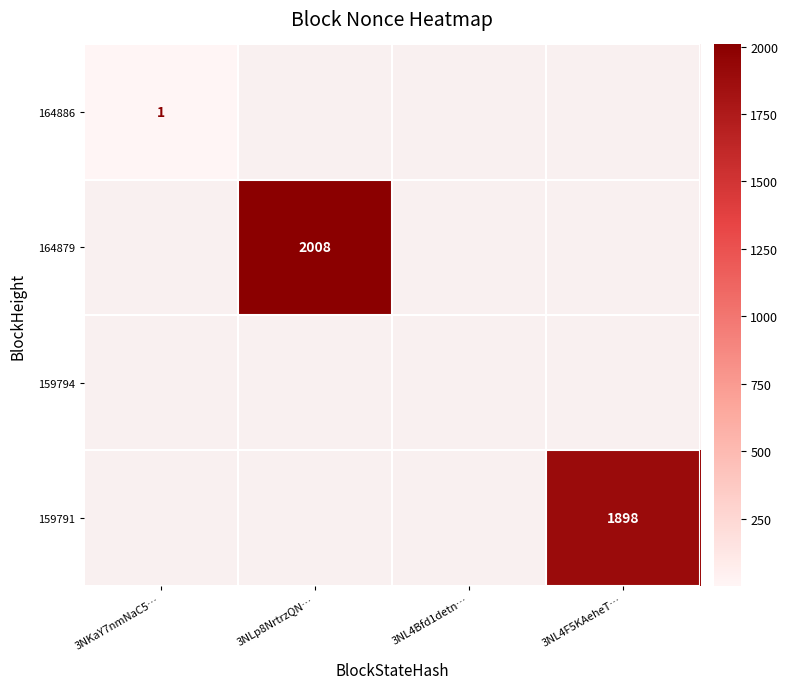

At 3NL4Bfd1detn…, list the series in order from smallest to largest.

164886, 164879, 159794, 159791